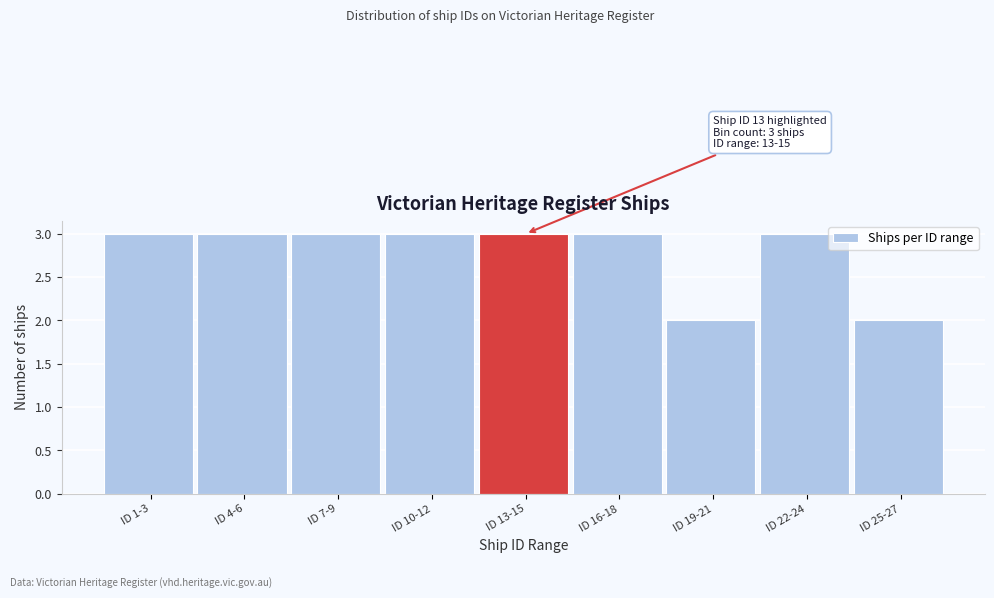

Reading left to right, what are all the values shown in this chart?

3	3	3	3	3	3	2	3	2